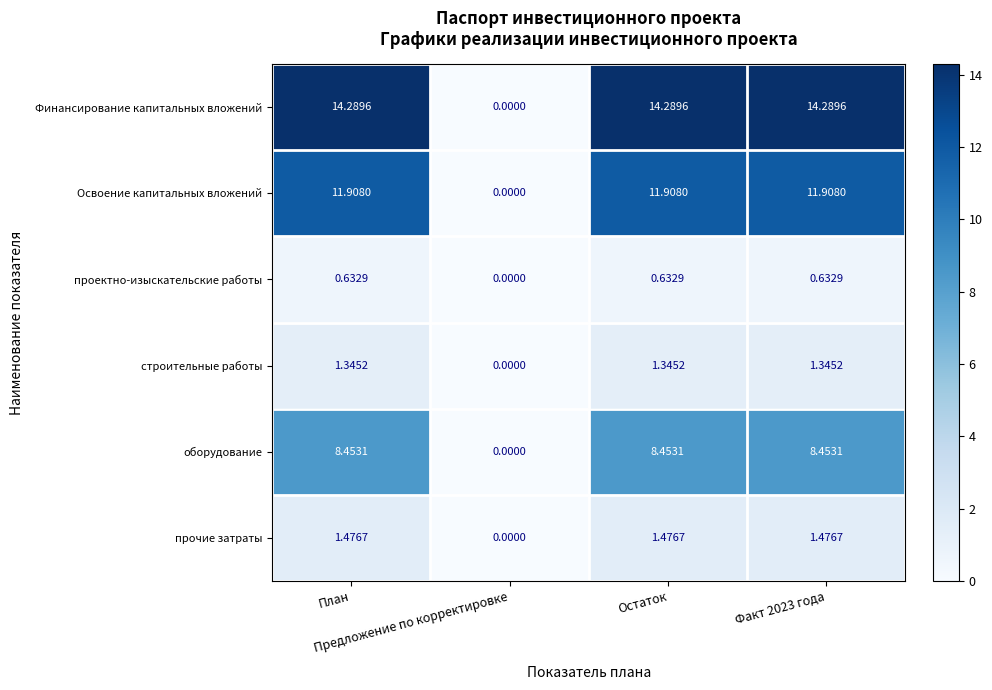

Rank the series by their maximum value, from lowest to highest.

проектно-изыскательские работы, строительные работы, прочие затраты, оборудование, Освоение капитальных вложений, Финансирование капитальных вложений